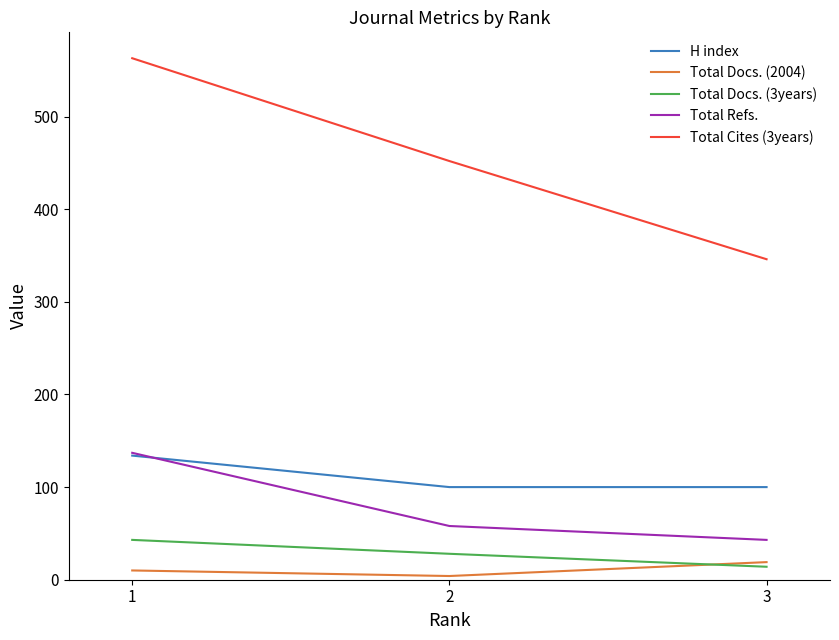

What is the maximum value for Total Refs.?

137